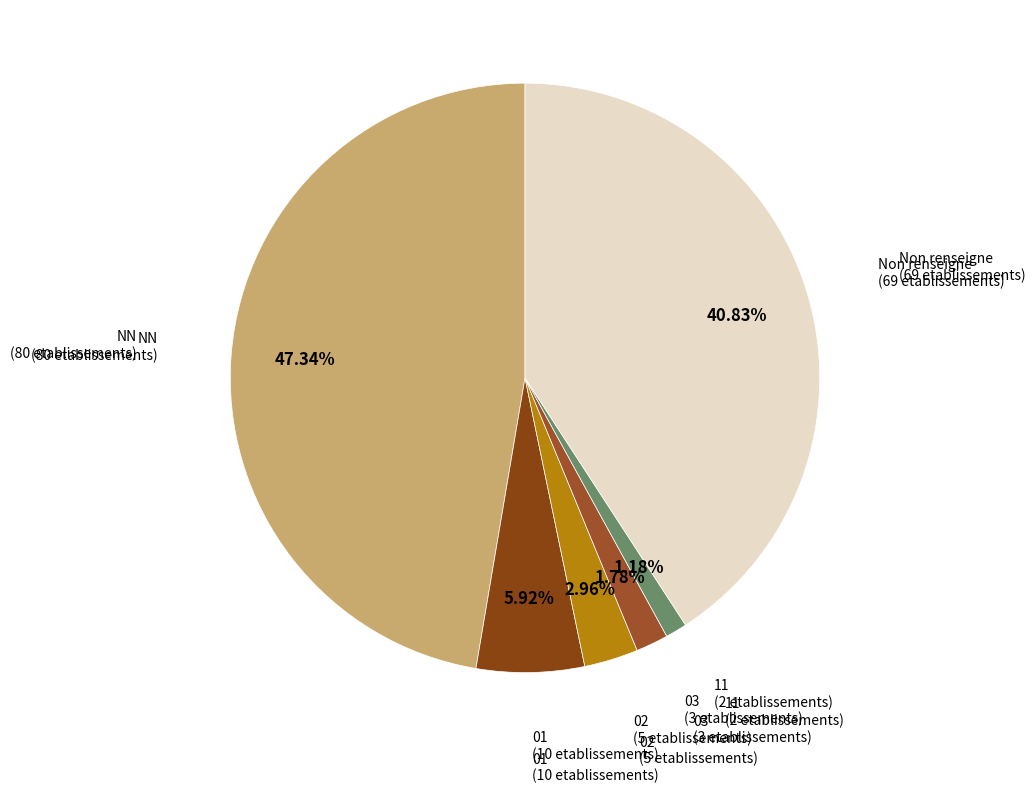

How many segments does this pie chart have?

6